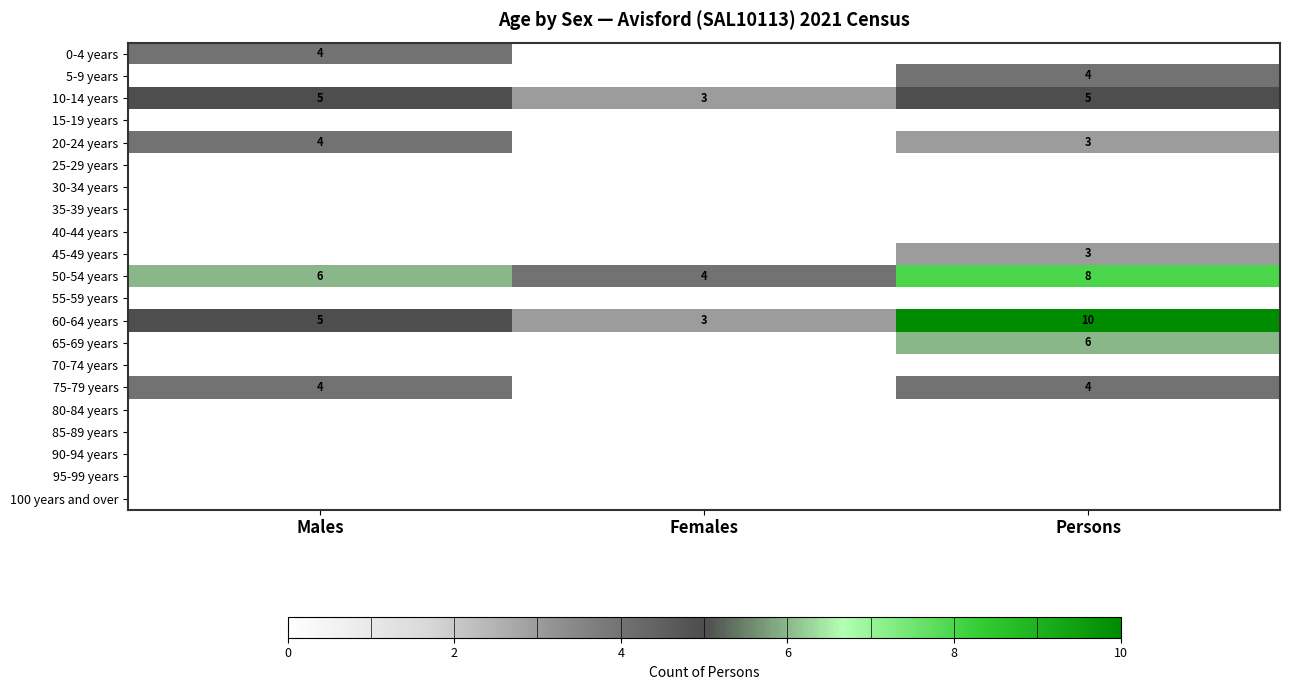

Between Males and Females, which is larger?

Males